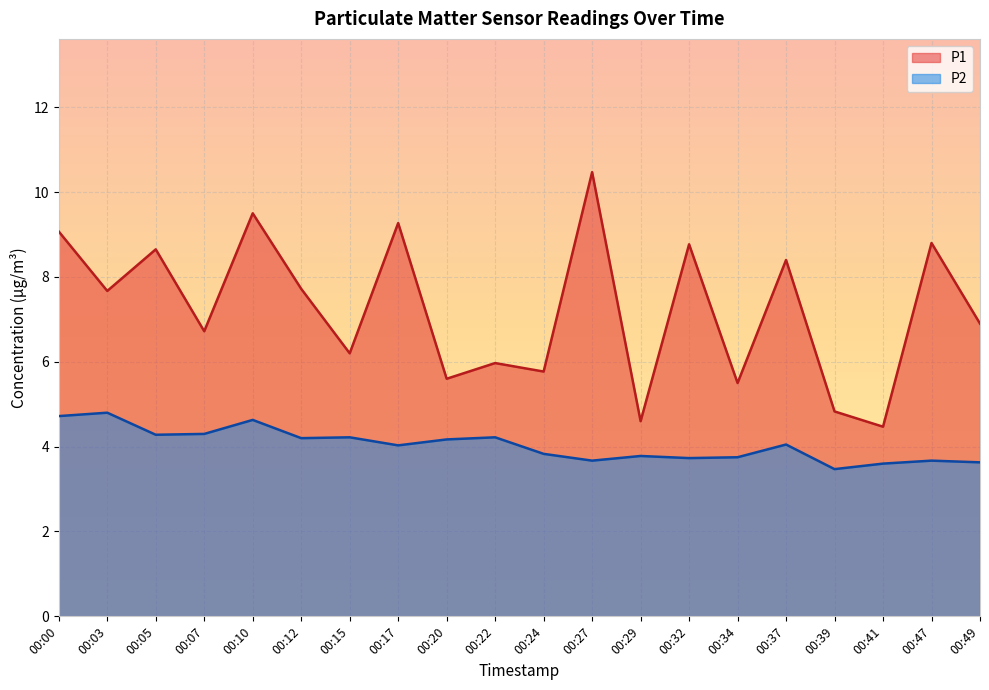

The value of P1 at 00:05 is 4.1. True or false?

False